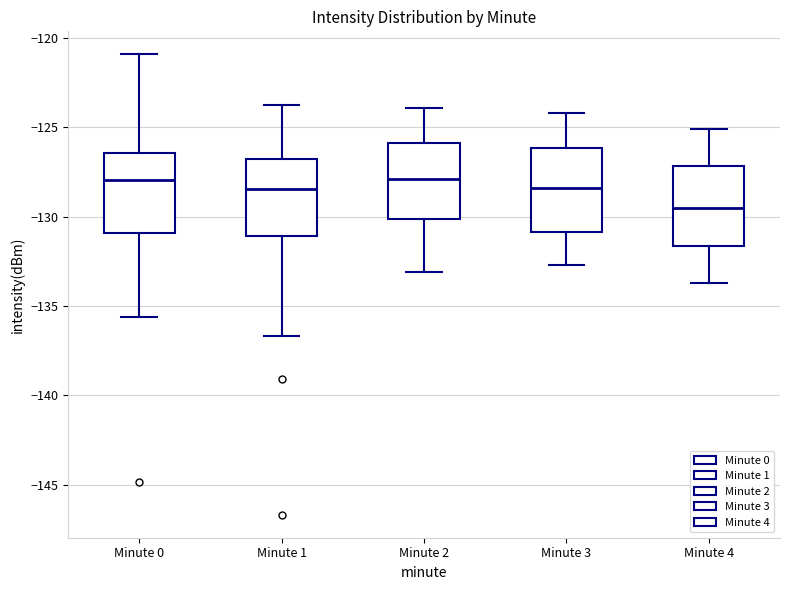

Reading left to right, transcribe this box plot: for each box, give where its median line is, the range the box spans, and where its two whiskers end, as read against the y-axis. The values are not printed on the chart, so give them approximately, as read against the axis.

Minute 0: median -128.0, box -131.0 to -126.5, whiskers -135.5 to -121.0
Minute 1: median -128.5, box -131.0 to -126.5, whiskers -136.5 to -124.0
Minute 2: median -128.0, box -130.0 to -126.0, whiskers -133.0 to -124.0
Minute 3: median -128.5, box -131.0 to -126.0, whiskers -132.5 to -124.0
Minute 4: median -129.5, box -131.5 to -127.0, whiskers -133.5 to -125.0